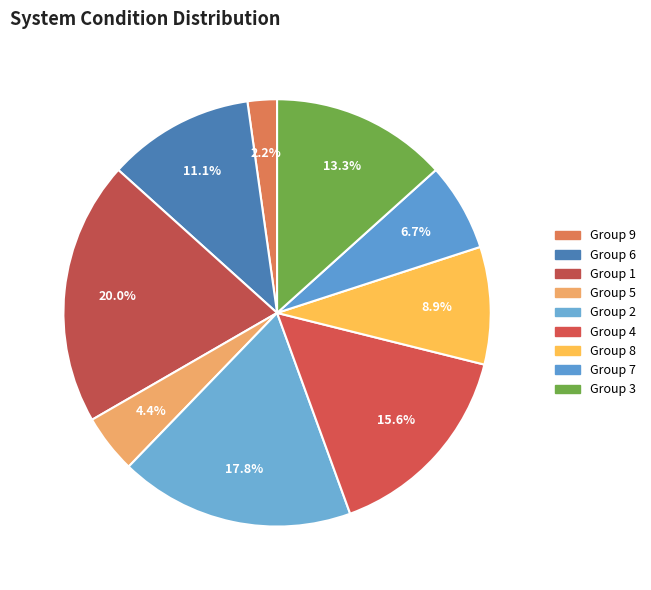

How many segments does this pie chart have?

9